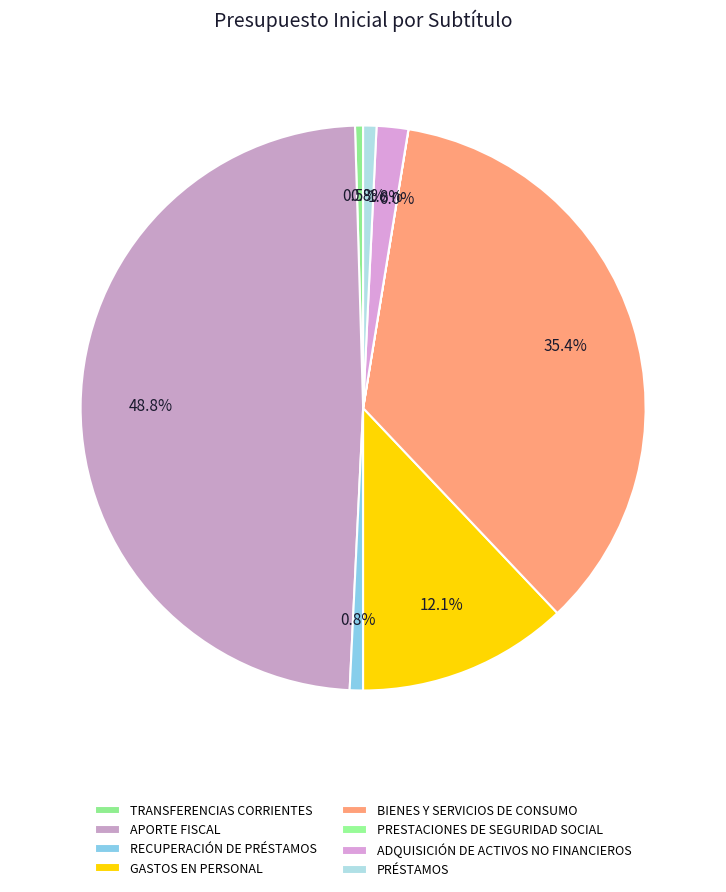

Rank the categories by value from lowest to highest.

PRESTACIONES DE SEGURIDAD SOCIAL, TRANSFERENCIAS CORRIENTES, RECUPERACIÓN DE PRÉSTAMOS, PRÉSTAMOS, ADQUISICIÓN DE ACTIVOS NO FINANCIEROS, GASTOS EN PERSONAL, BIENES Y SERVICIOS DE CONSUMO, APORTE FISCAL